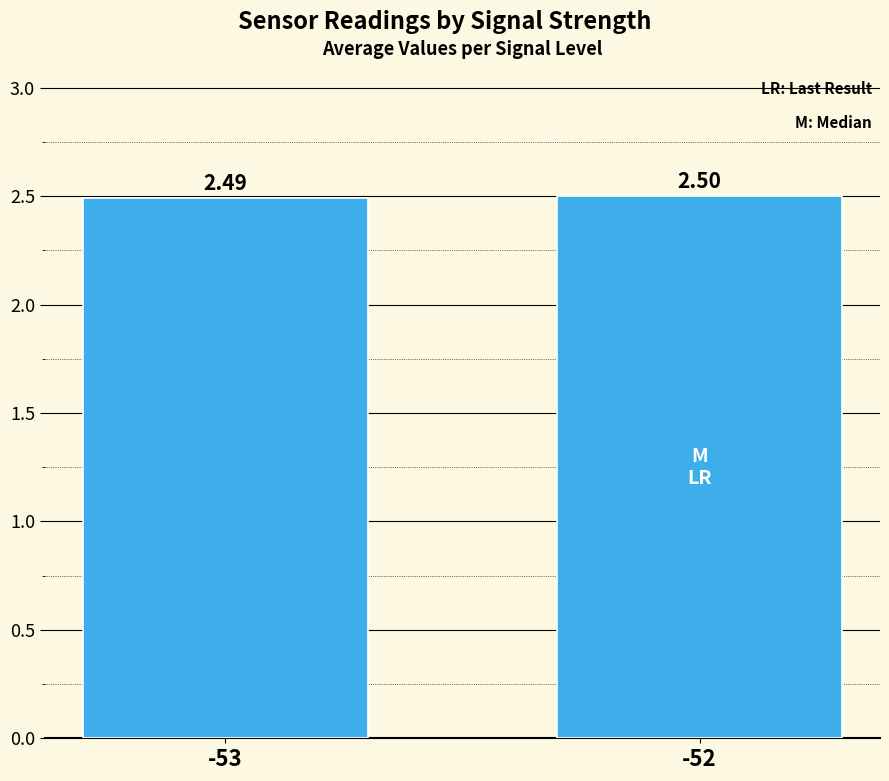

List the labels in order of value, largest first.

-52, -53